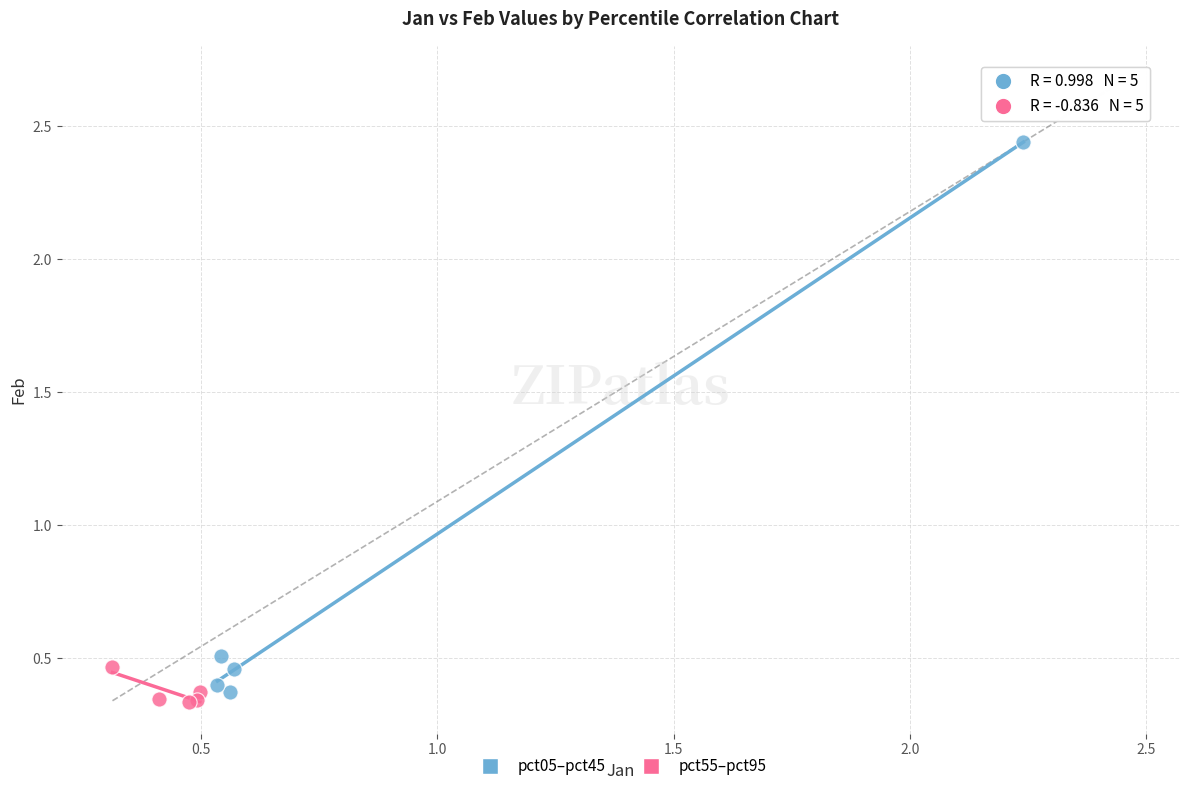

Which series has the widest spread of Y values?

pct05–pct45